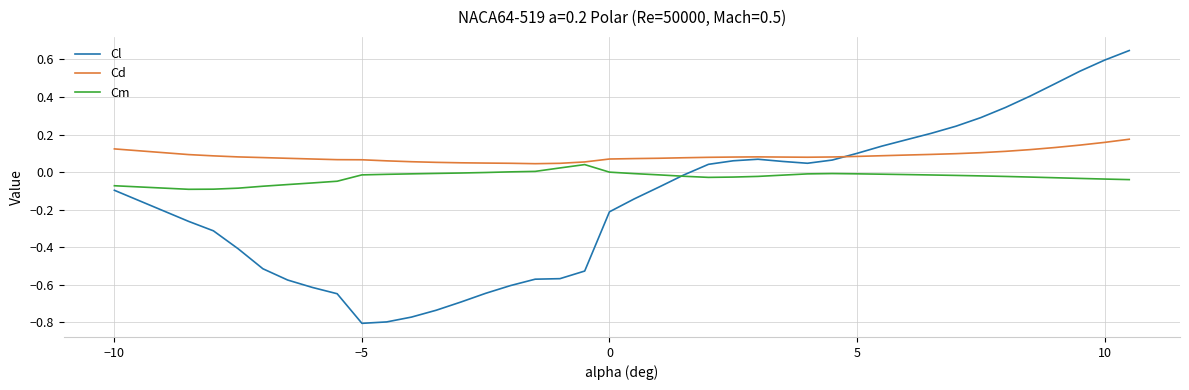

How many distinct data groups are displayed?

3